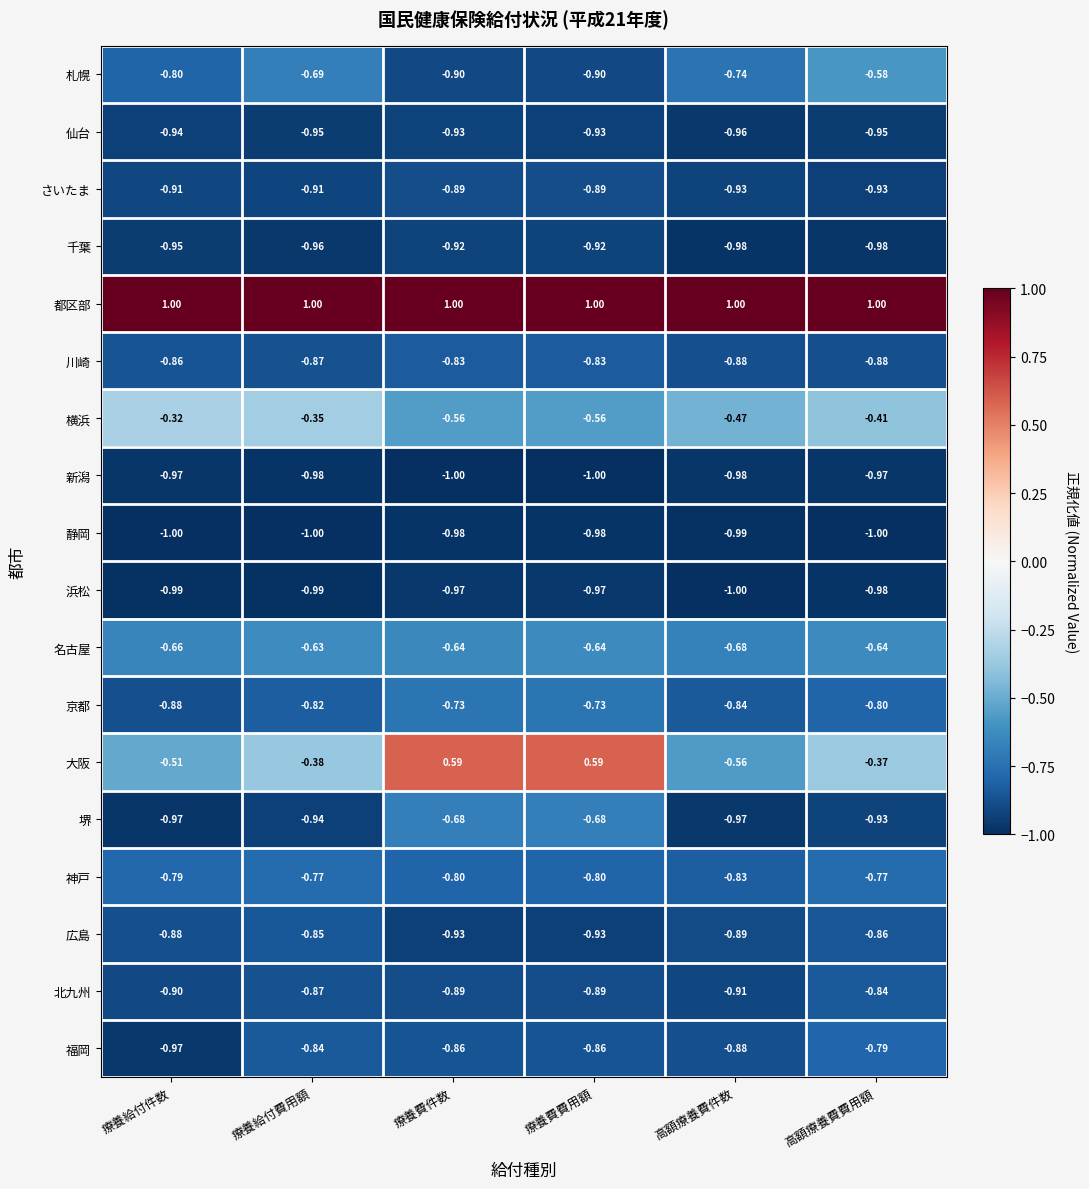

Is the value of 札幌 at 療養給付費用額 greater than the value of 浜松 at 療養費費用額?

Yes